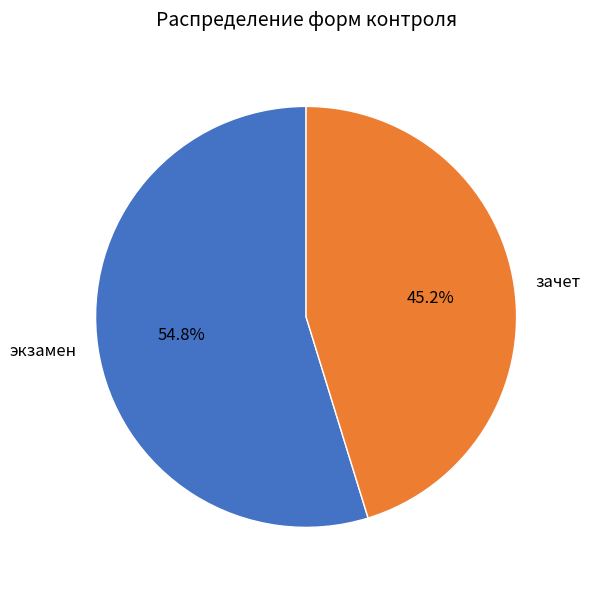

To the nearest percent, what is the combined percentage of зачет and экзамен?

100%